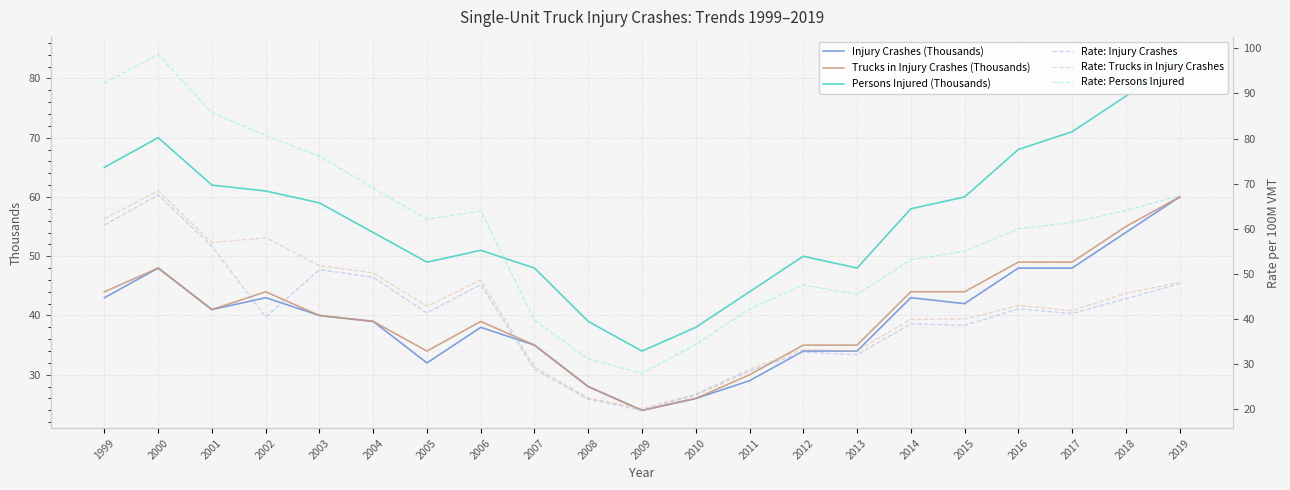

At which label does Trucks in Injury Crashes (Thousands) reach its minimum?

2009